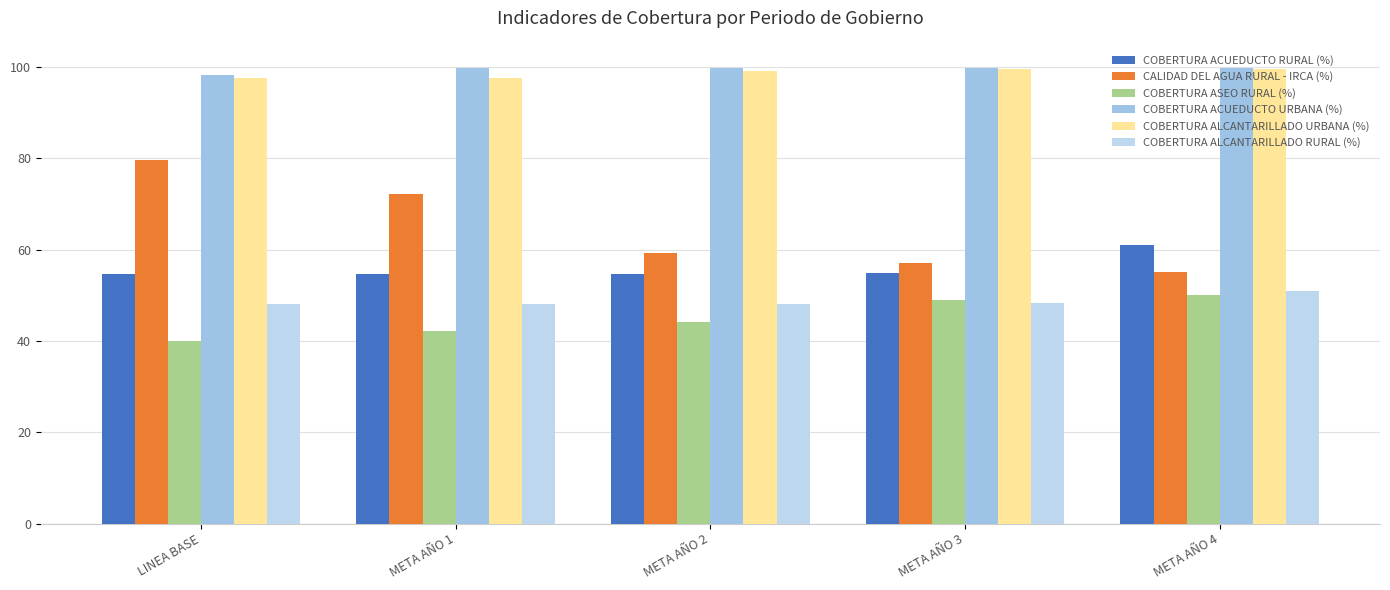

What is the label of the 1st bar from the left?

LINEA BASE